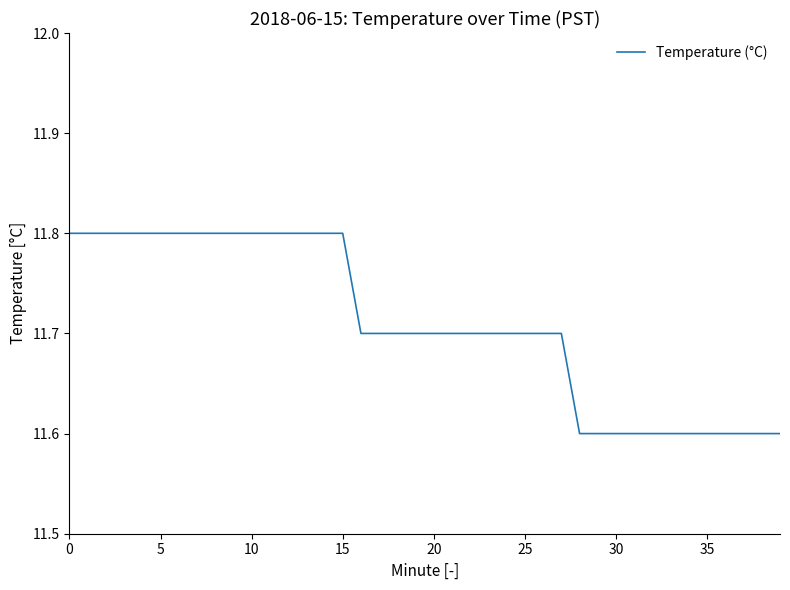

What is the maximum value shown in the chart?

11.8